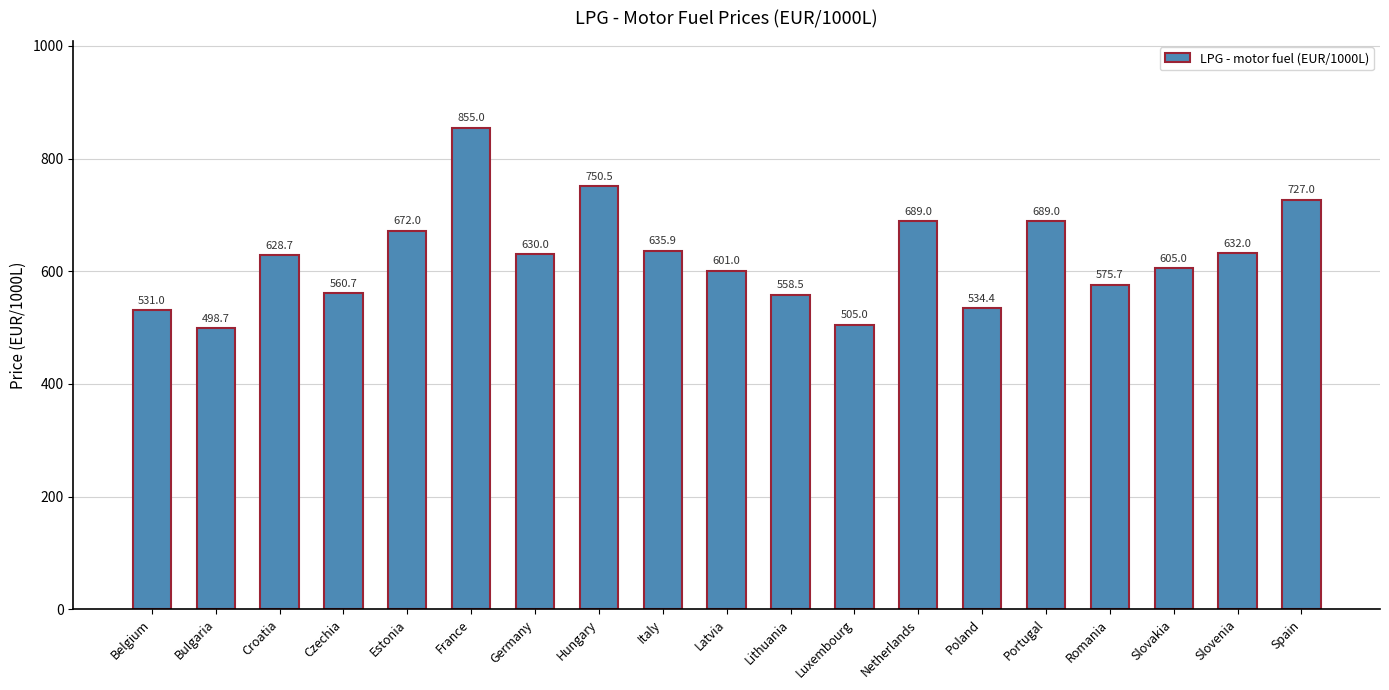

Is it true that the value at Estonia is 672.0?

True